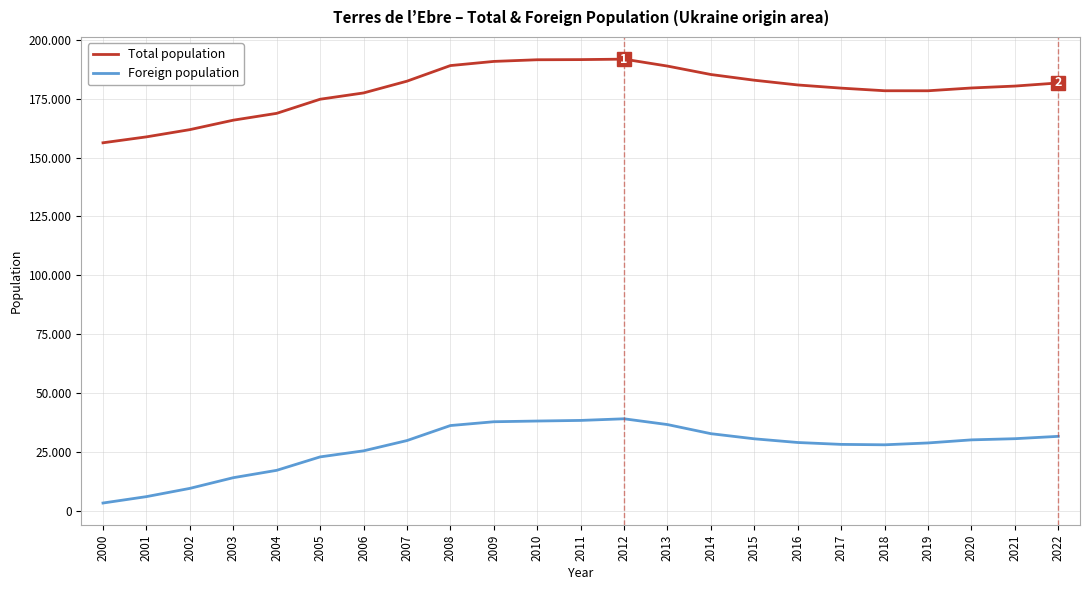

Reading left to right, transcribe all the data shown in this chart.

Total population: 156284	158797	161871	165887	168793	174792	177462	182462	189091	190860	191568	191631	191826	188878	185294	182867	180855	179508	178398	178387	179574	180383	181708
Foreign population: 3200	5918	9423	13964	17095	22803	25378	29742	36123	37738	38045	38302	38996	36541	32667	30487	28922	28120	27944	28731	30040	30537	31539